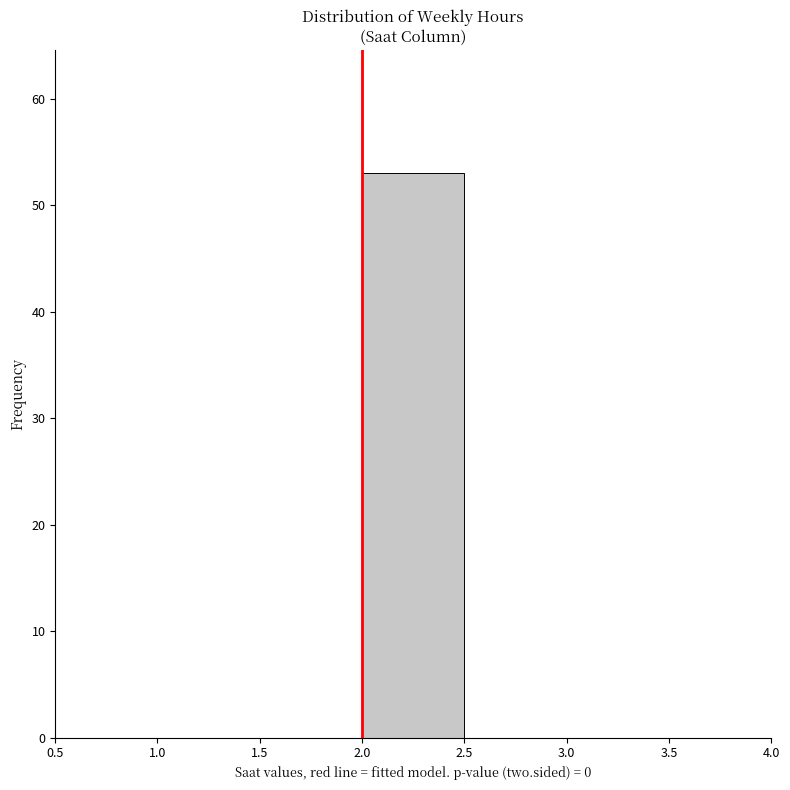

Which range on the x-axis has the tallest bar?

2.0 to 2.5